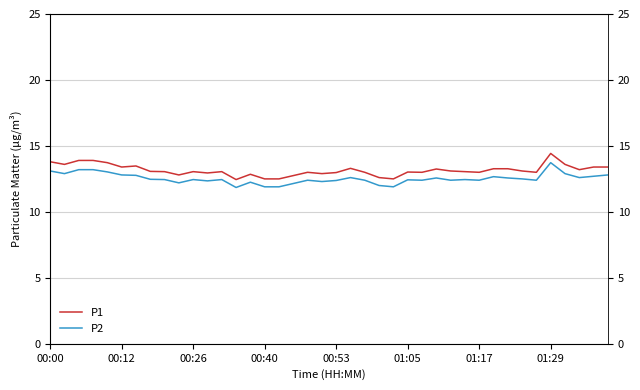

What is the difference between the second highest and second lowest values in the P1 series?

1.4